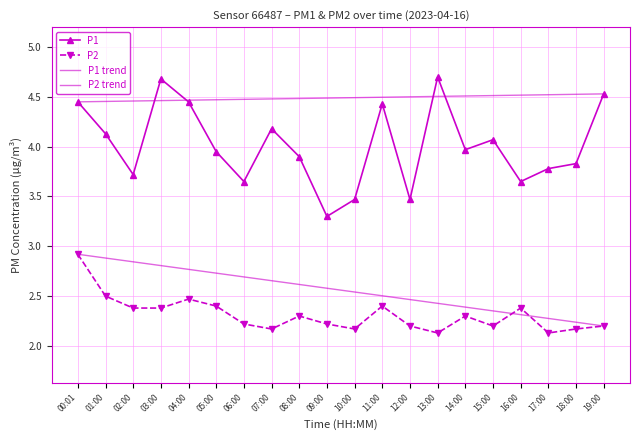

The value of P2 trend at 16:00 is 3.6. True or false?

False